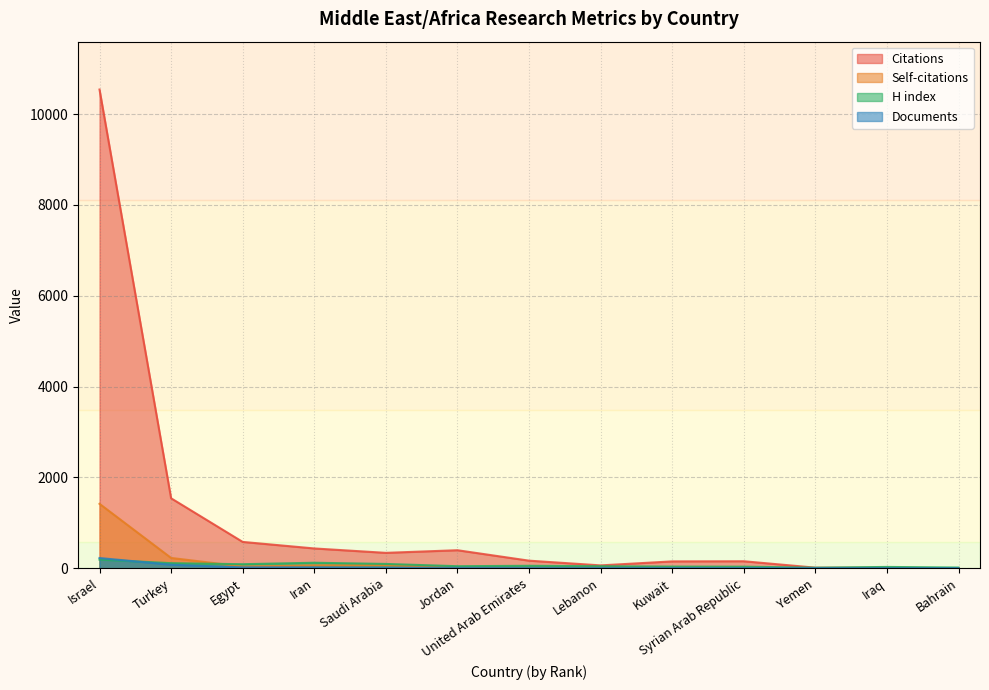

What is the label of the 2nd point from the left?

Turkey